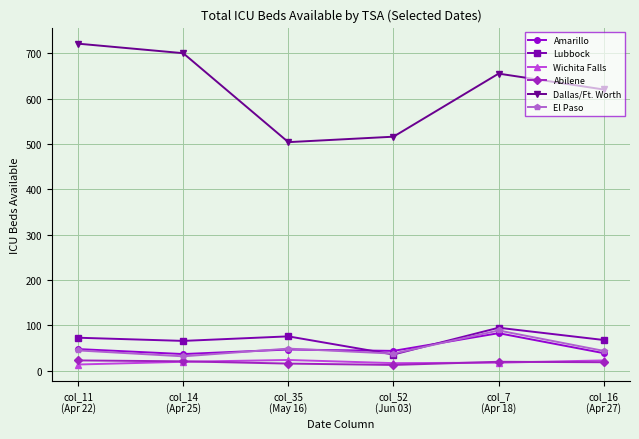

In Dallas/Ft. Worth, how many points are lower than both neighbors (excluding endpoints)?

1